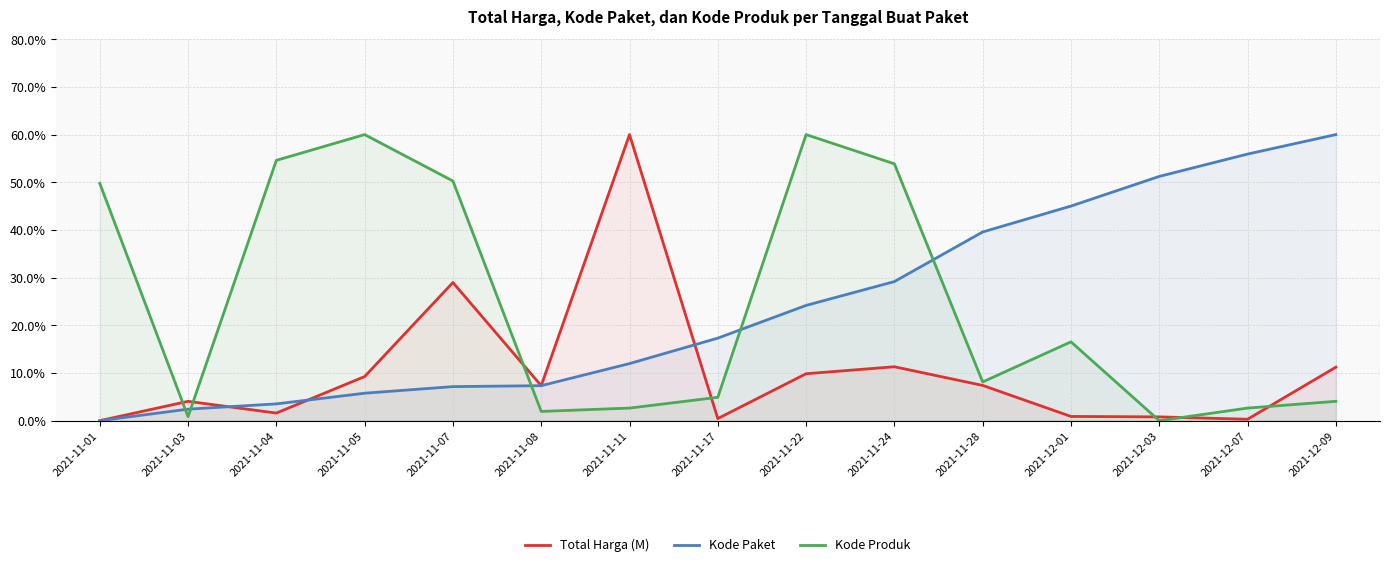

What is the difference between the maximum and minimum values in the Total Harga (M) series?

60.0